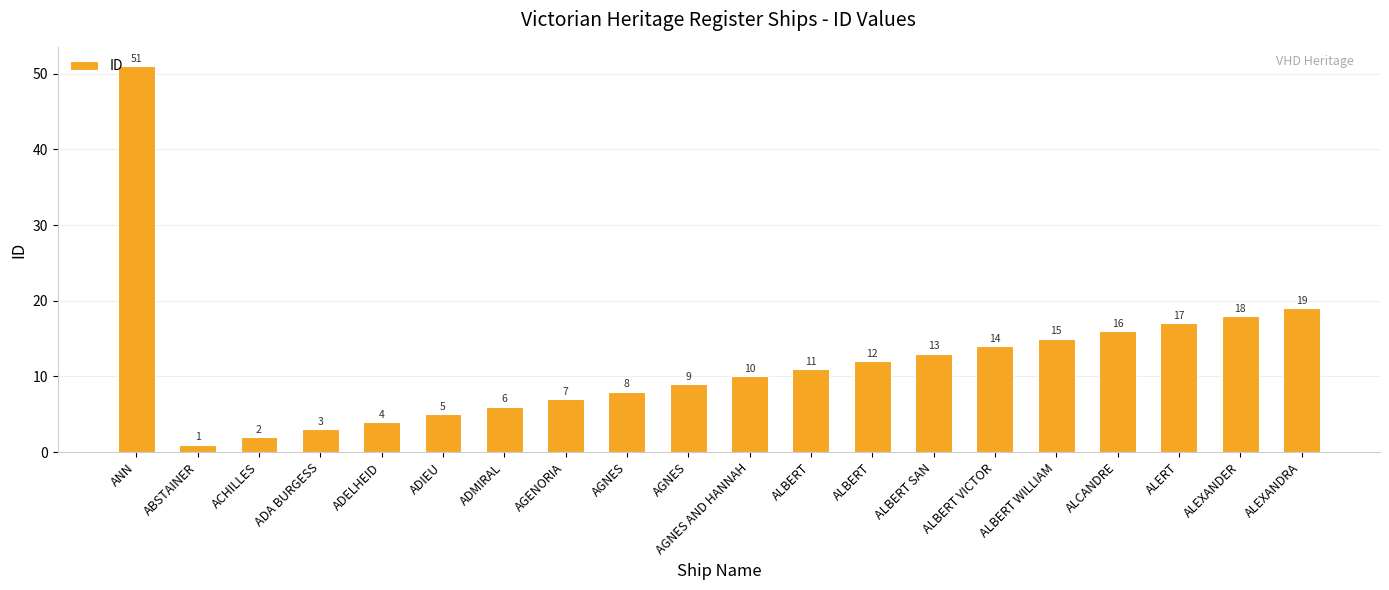

What is the label of the 12th bar from the right?

AGNES